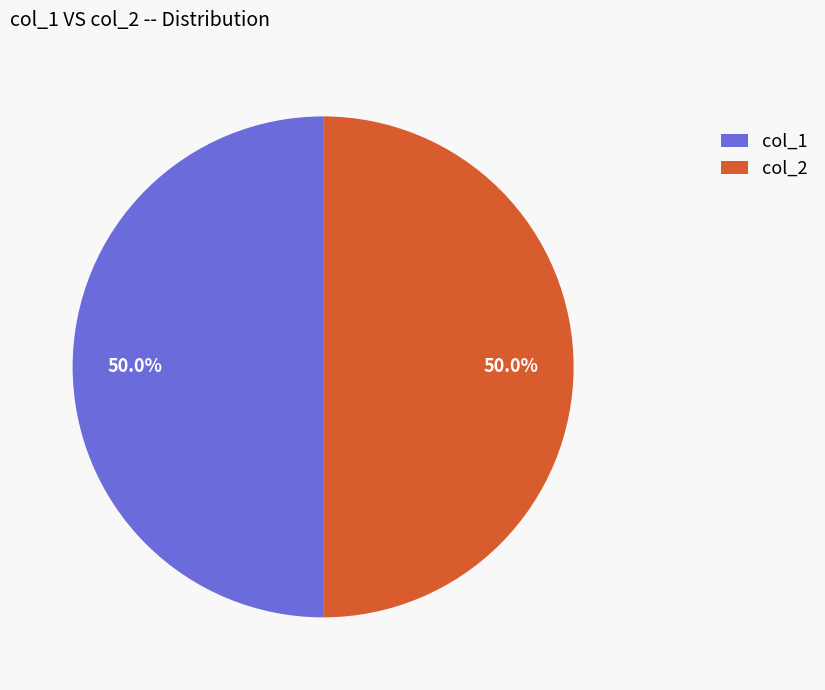

To the nearest percent, what is the average slice percentage?

50%